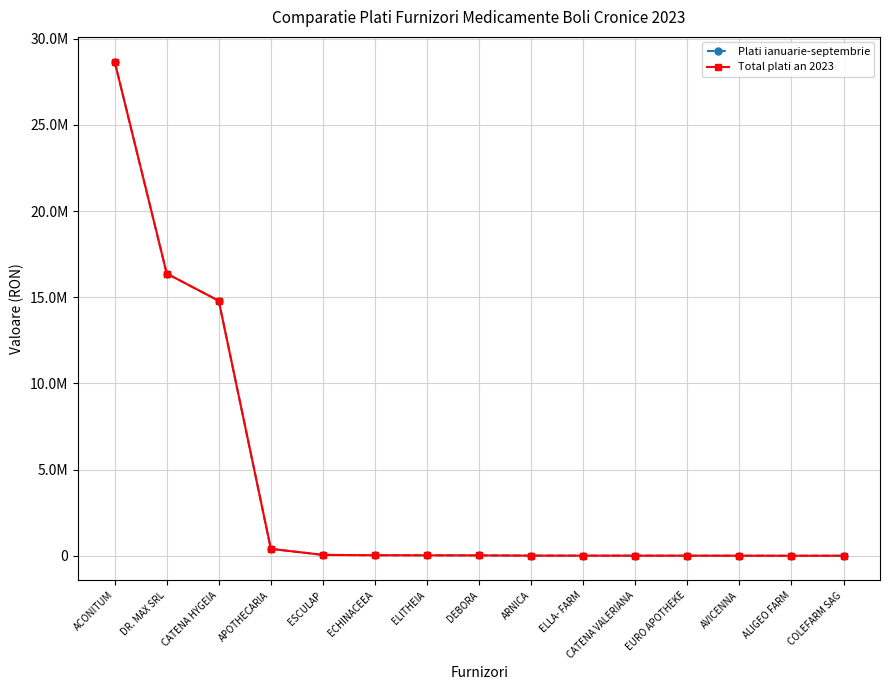

At which label does Total plati an 2023 reach its peak?

ACONITUM